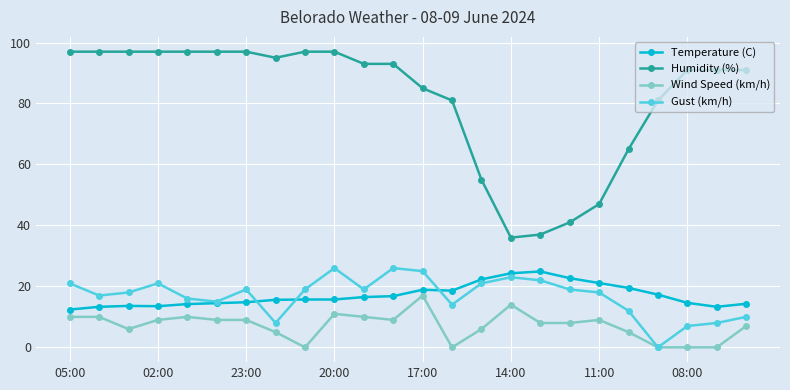

What is the average value of the Humidity (%) series?

81.5